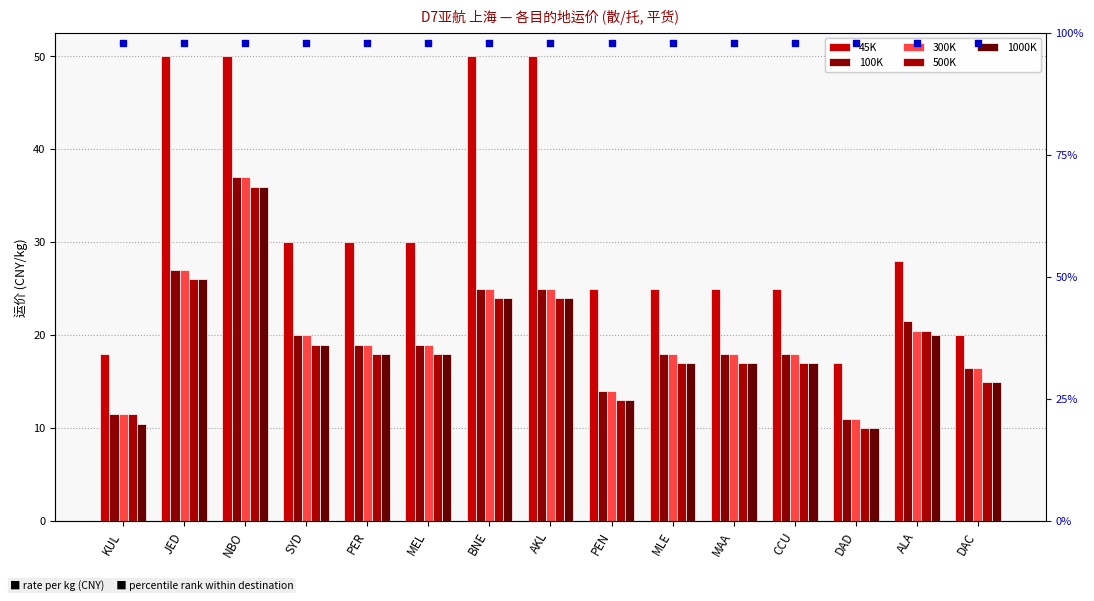

At which category is the sum across all series the highest?

NBO